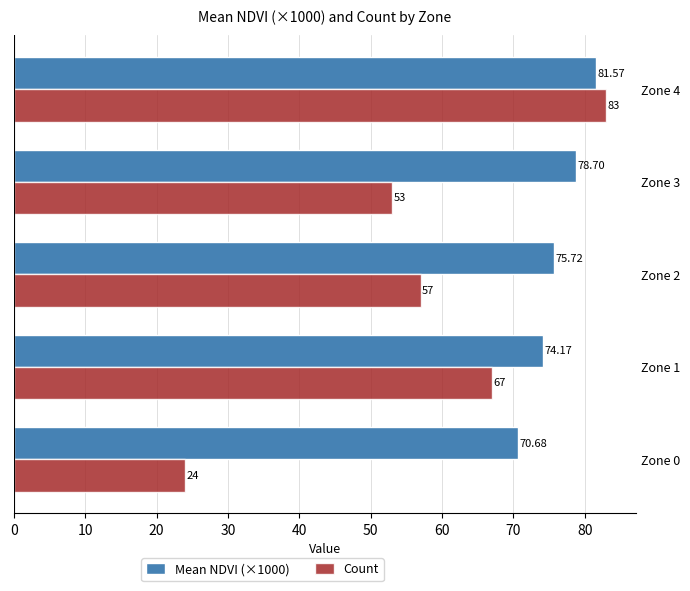

Count the number of categories in the chart.

5